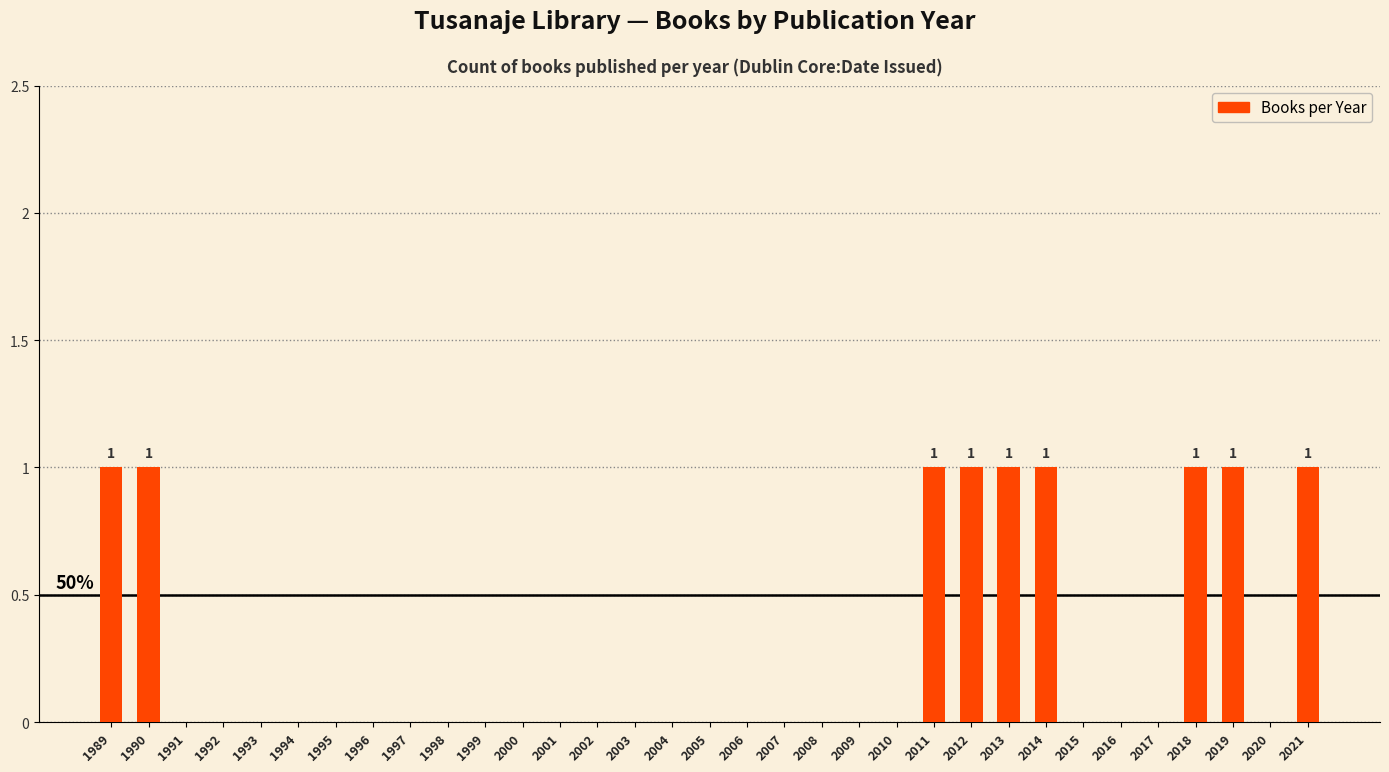

Is it true that the value at 2017 is 0?

True